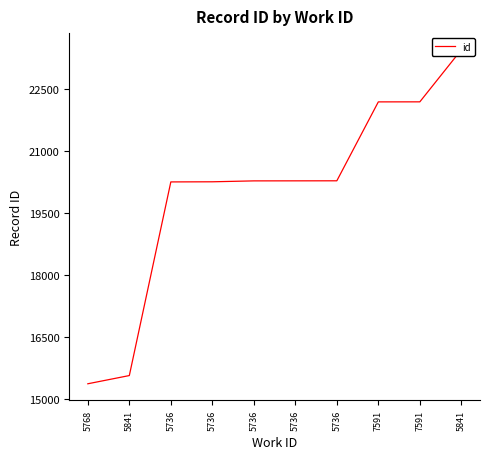

What is the maximum value shown in the chart?

23458